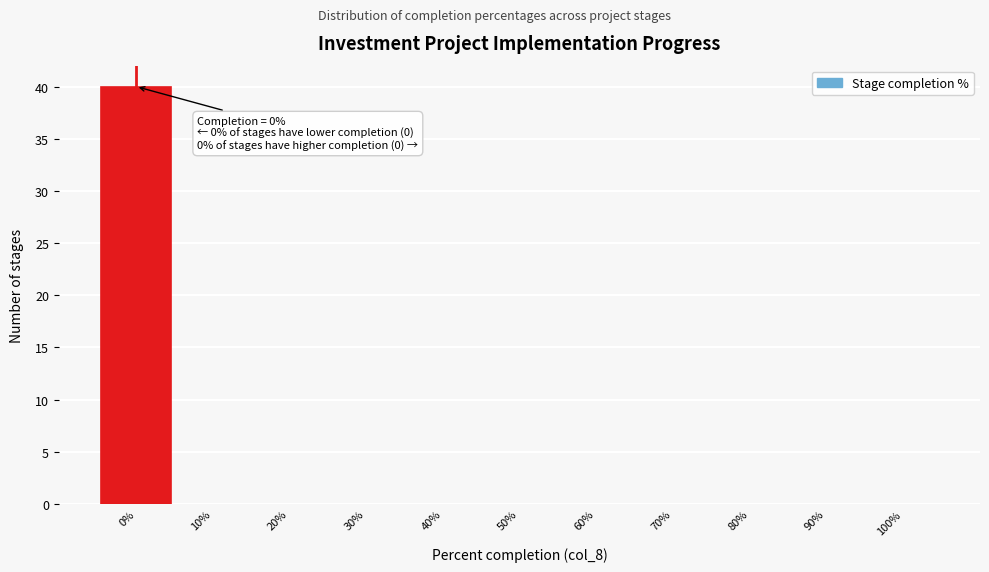

Which range on the x-axis has the tallest bar?

-5 to 5